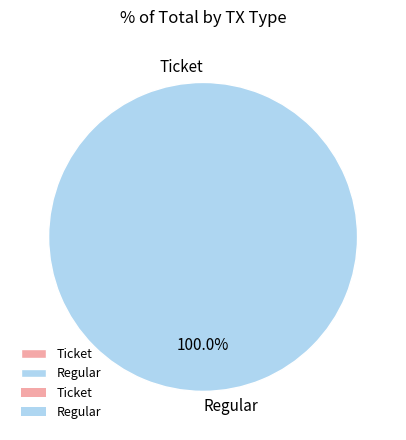

Which category accounts for the majority?

Regular